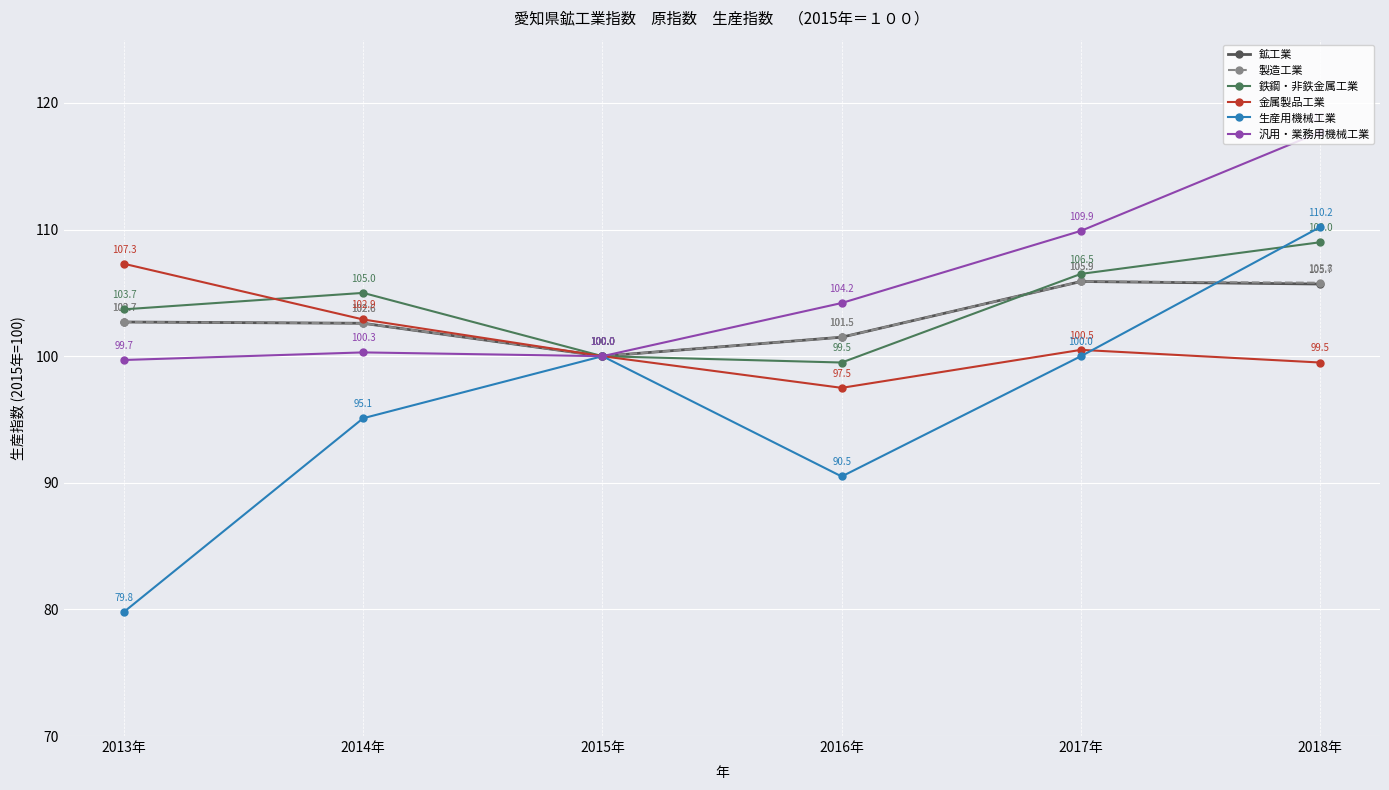

Which label corresponds to the largest value in the chart?

2018年